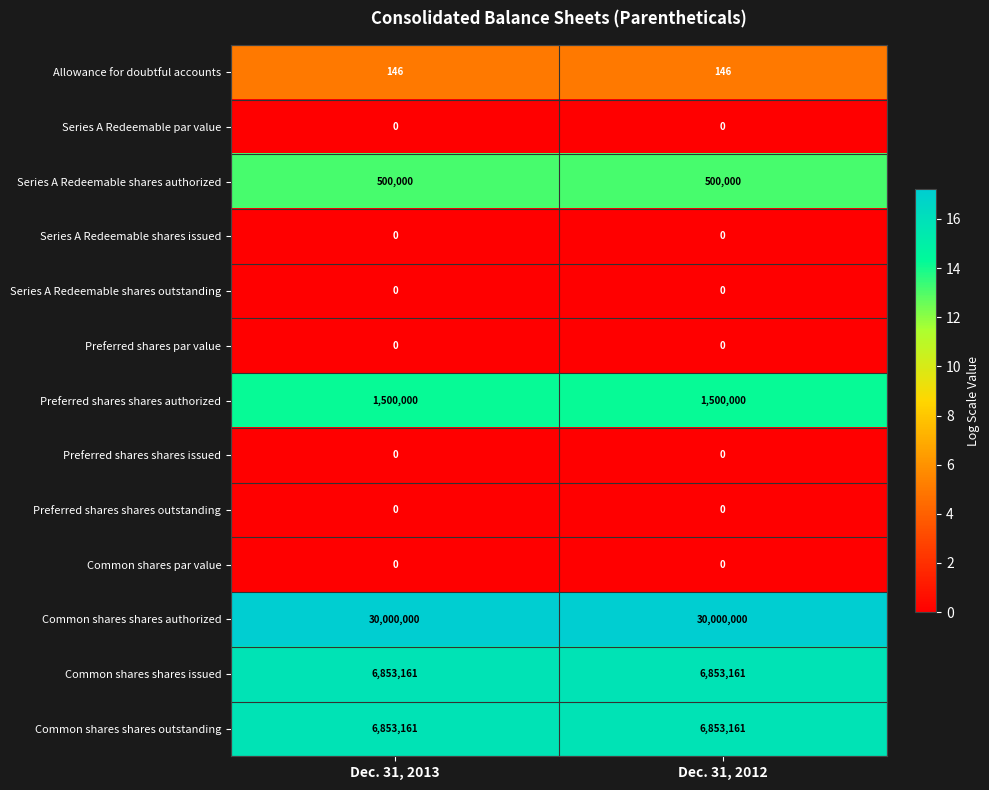

What is the maximum value shown in the chart?

30000000